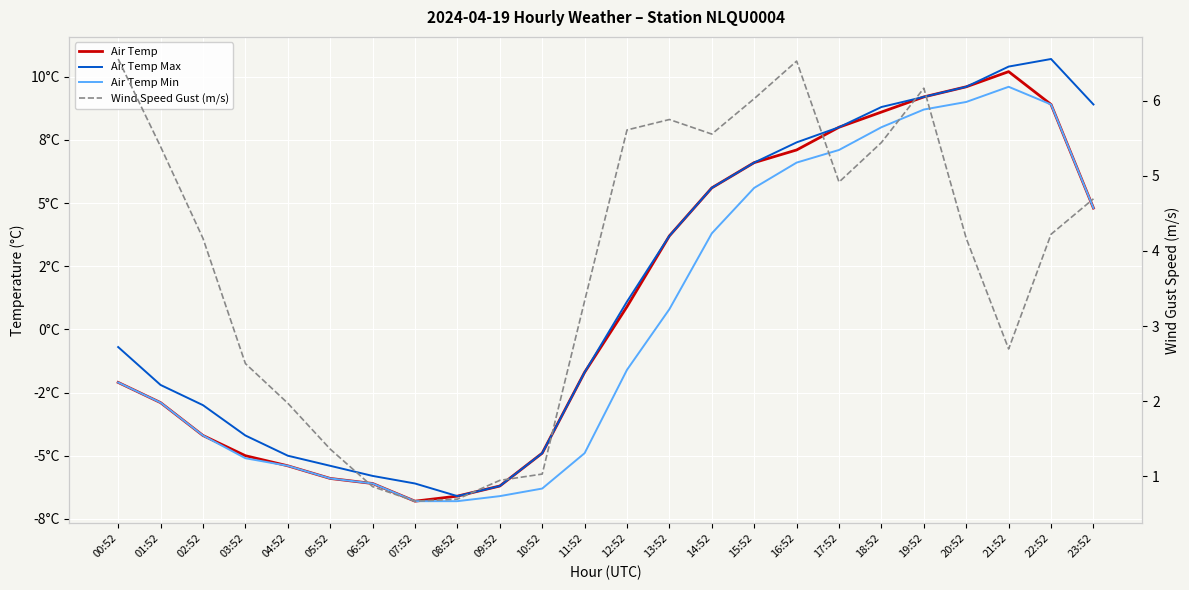

What is the spread (max minus min) of values at 21:52?

7.7